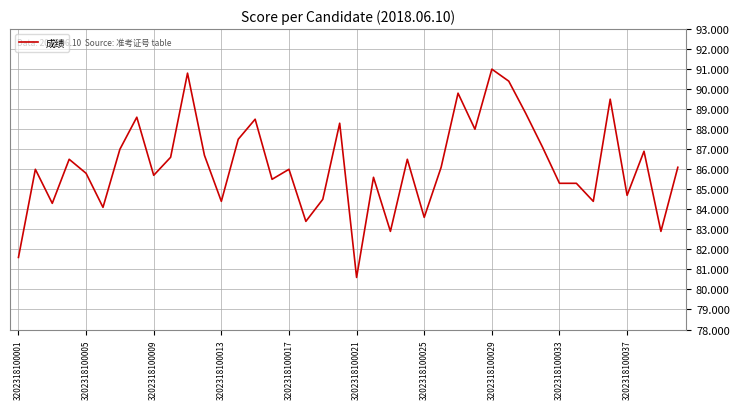

What is the difference between the maximum and minimum values?

10.4